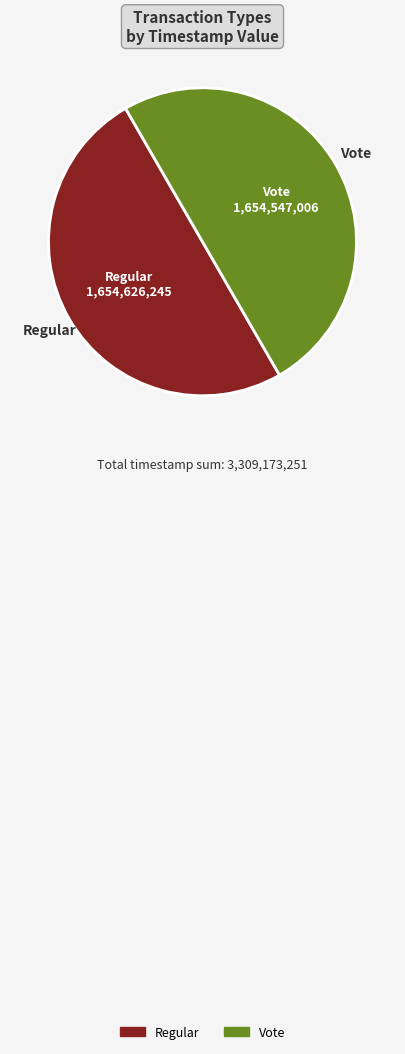

The Regular slice represents 50% of the pie. True or false?

True